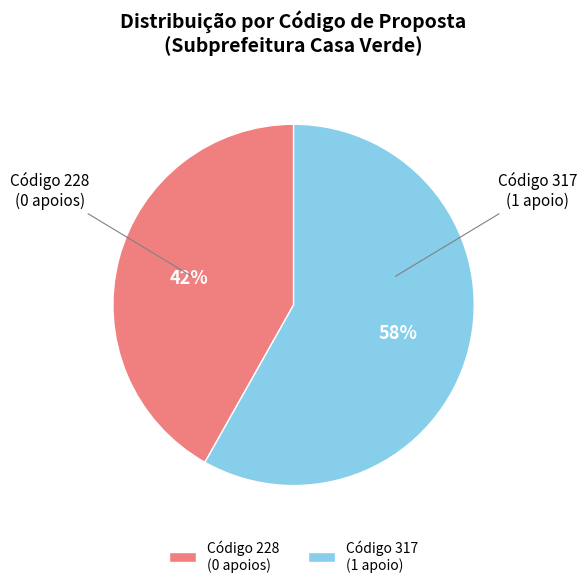

To the nearest percent, what is the difference between the Código 317 (1 apoio) and Código 228 (0 apoios) slice percentages?

16%